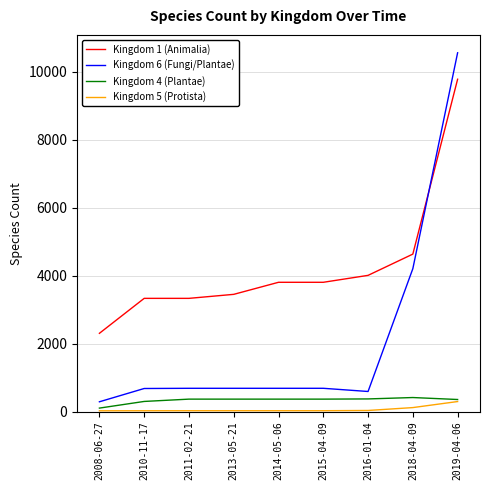

True or false: Kingdom 1 (Animalia) and Kingdom 6 (Fungi/Plantae) intersect in this chart.

True